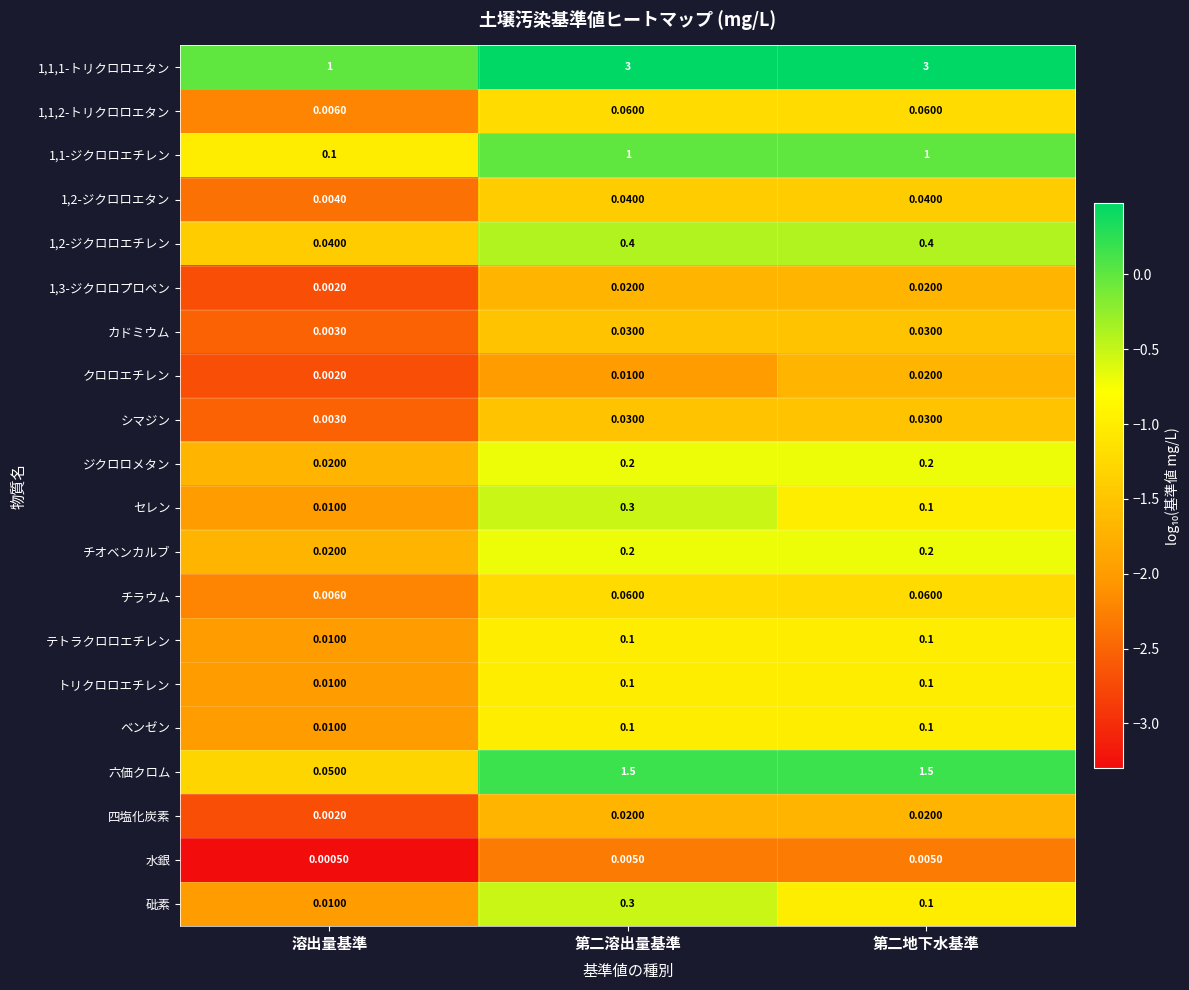

At which category does the chart reach its minimum across all series?

溶出量基準